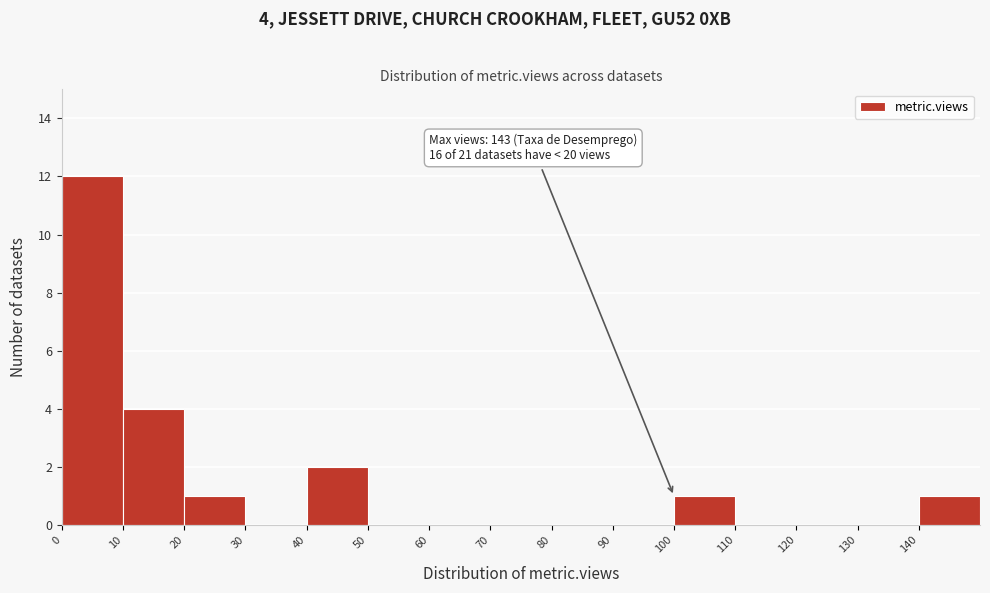

Which range on the x-axis has the tallest bar?

0 to 10